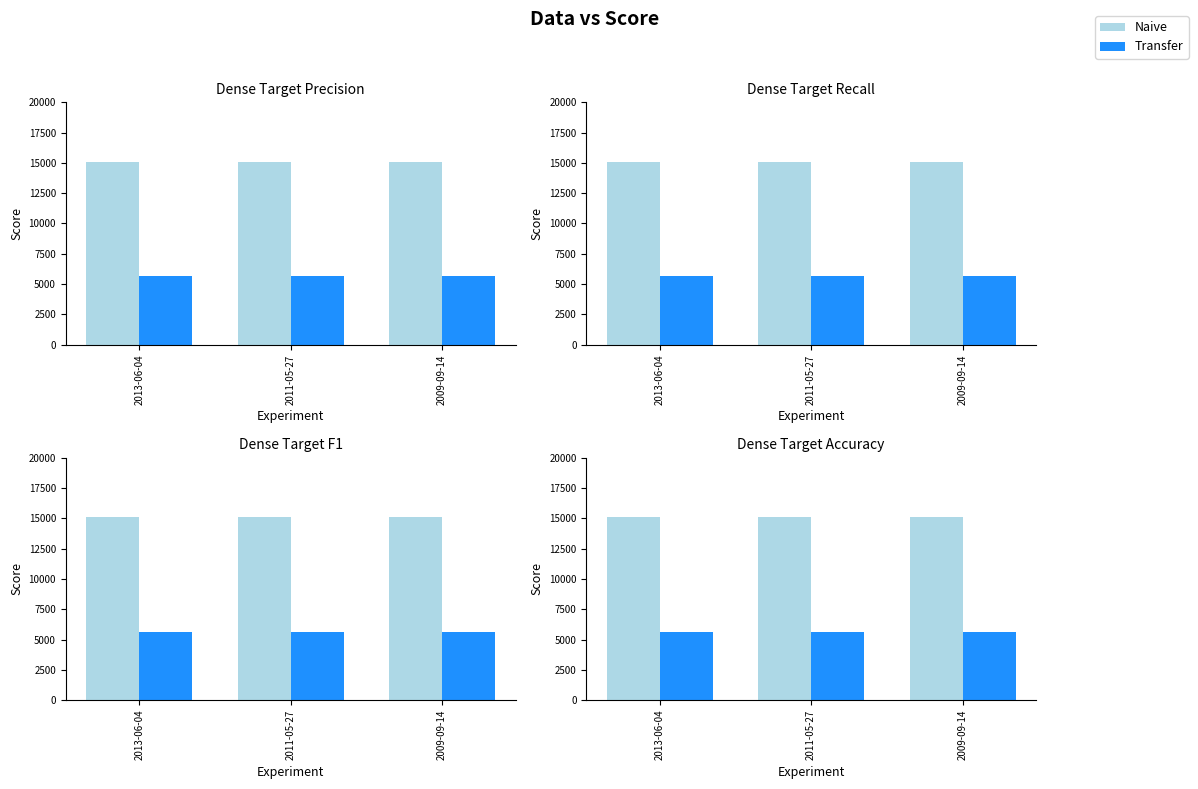

At which category is the sum across all series the highest?

2009-09-14